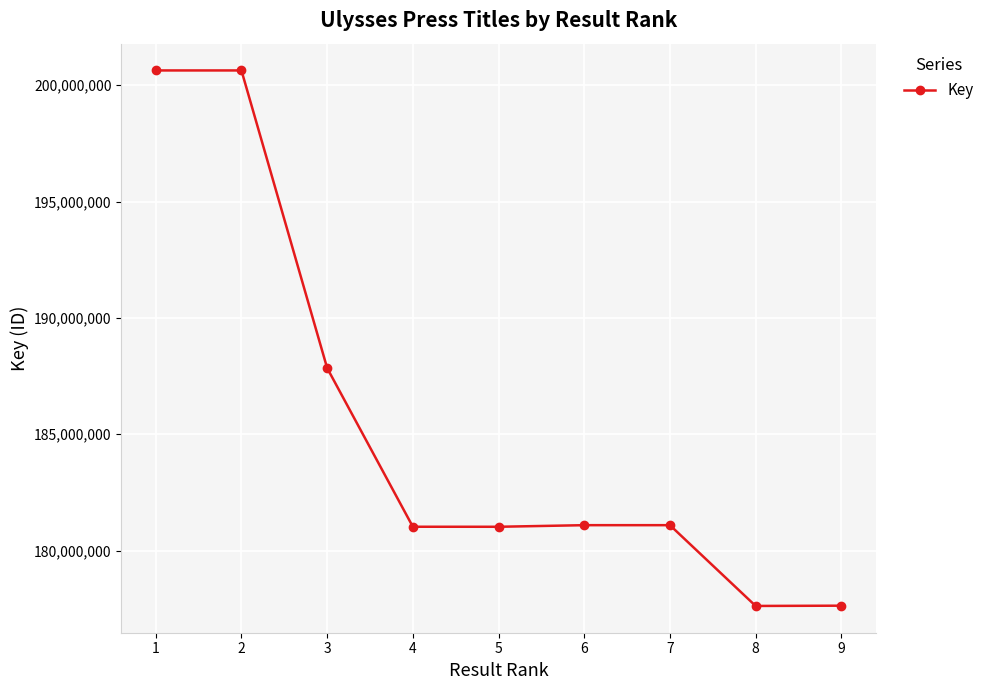

Is it true that the value at 1 is 200633249?

True